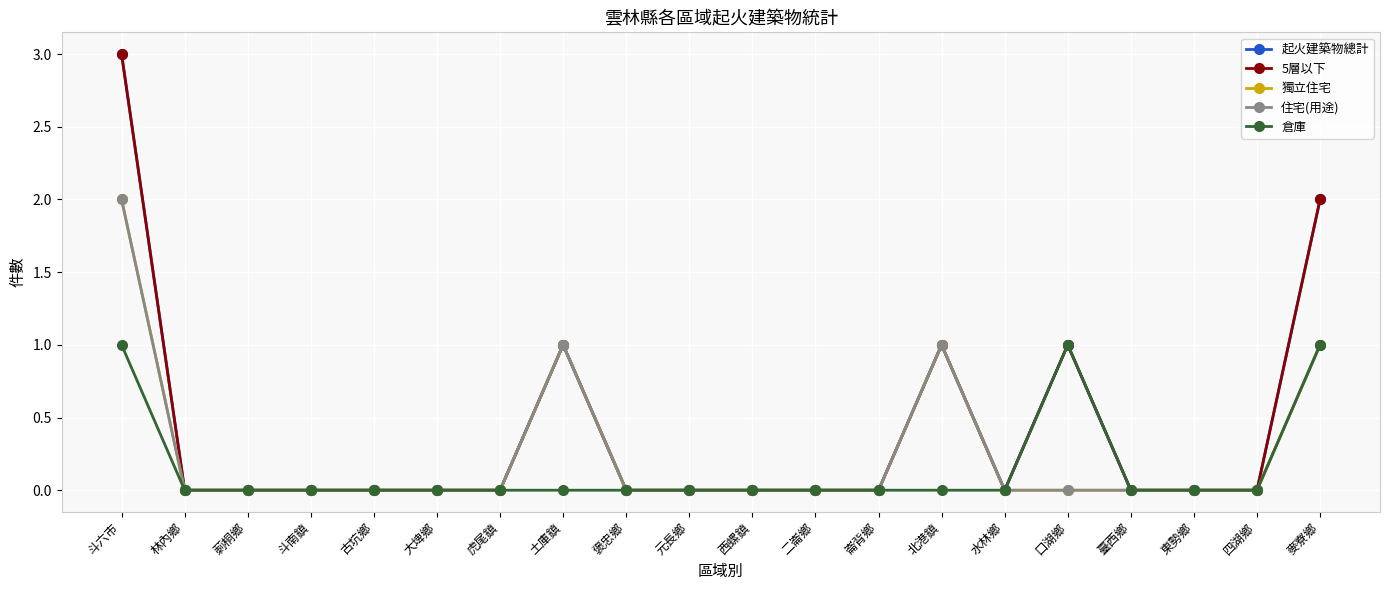

Is the value of 倉庫 at 斗南鎮 greater than the value of 起火建築物總計 at 西螺鎮?

No